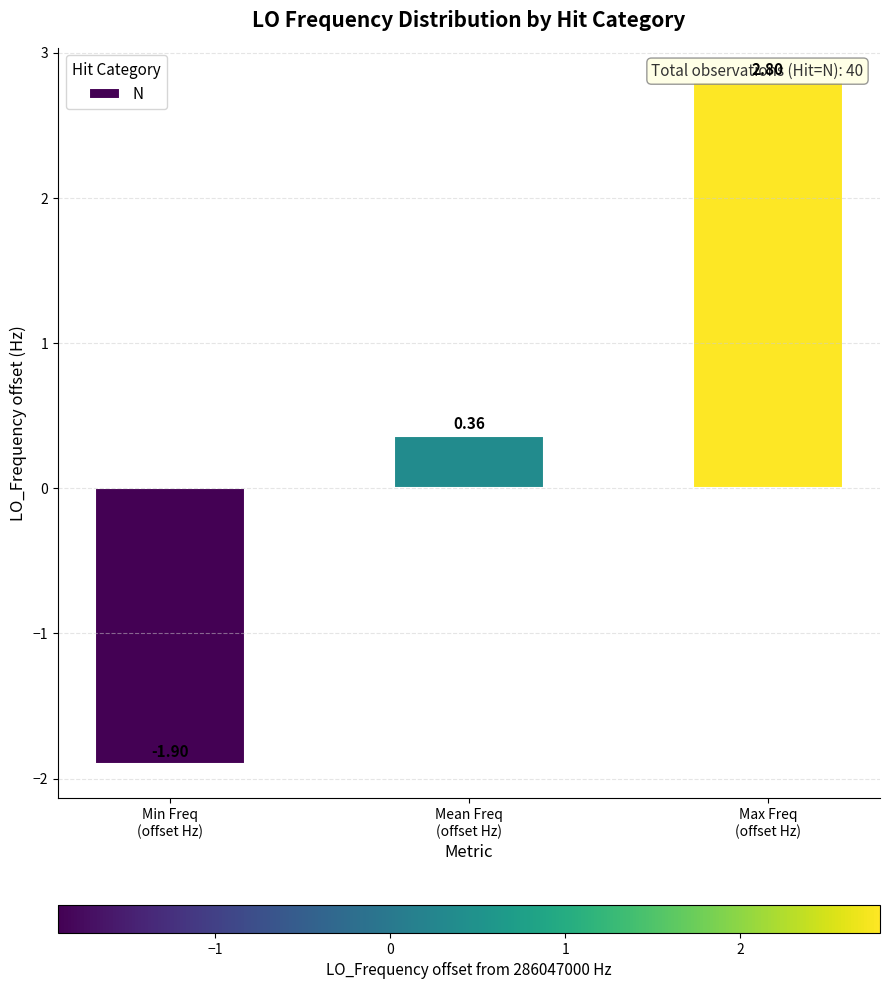

Rank the categories by value from highest to lowest.

Max Freq
(offset Hz), Mean Freq
(offset Hz), Min Freq
(offset Hz)